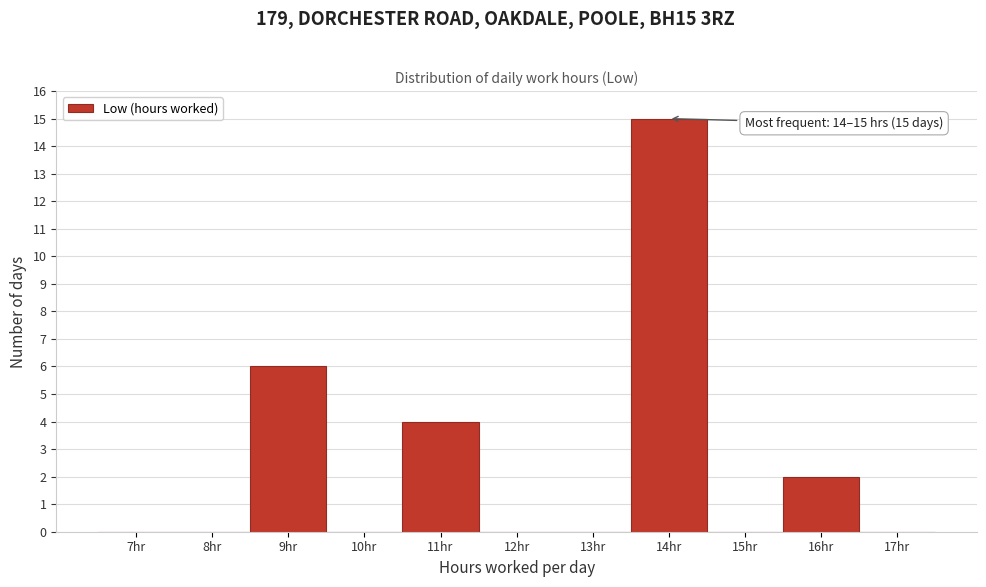

Reading right to left, what are all the values shown in this chart?

17hr=0	16hr=2	15hr=0	14hr=15	13hr=0	12hr=0	11hr=4	10hr=0	9hr=6	8hr=0	7hr=0